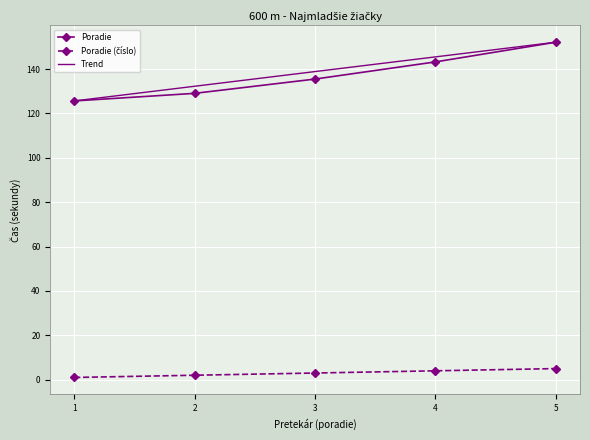

What is the value of the Poradie point at the 4th from the left?

143.2